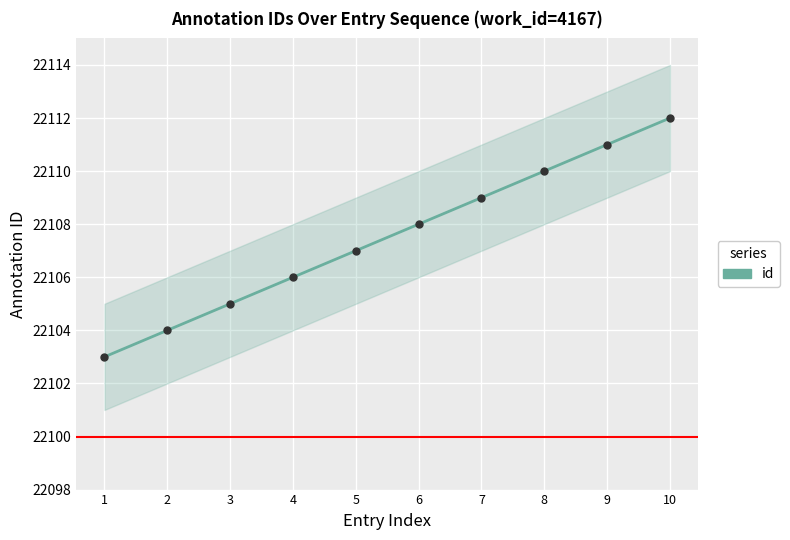

List the labels in order of value, smallest first.

1, 2, 3, 4, 5, 6, 7, 8, 9, 10